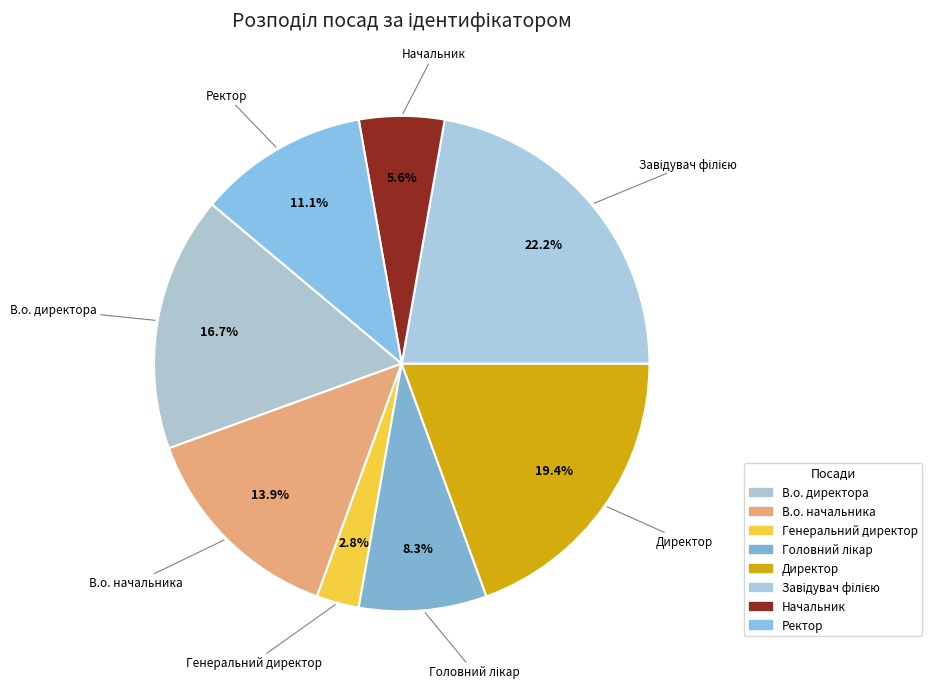

How many slices are in this pie chart?

8